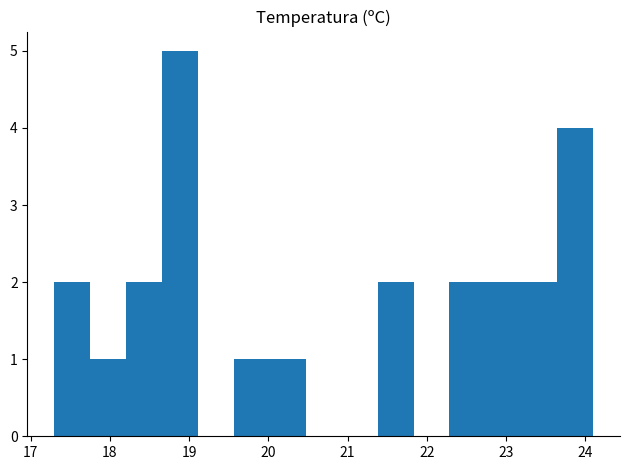

Reading left to right, list every bar in this chart as the range it spans on the x-axis followed by its height. Neither the bar edges nor the heights are printed on the chart, so give them approximately, as read against the axes.

17.3 to 17.8: 2
17.8 to 18.2: 1
18.2 to 18.7: 2
18.7 to 19.1: 5
19.1 to 19.6: 0
19.6 to 20.0: 1
20.0 to 20.5: 1
20.5 to 20.9: 0
20.9 to 21.4: 0
21.4 to 21.8: 2
21.8 to 22.3: 0
22.3 to 22.7: 2
22.7 to 23.2: 2
23.2 to 23.6: 2
23.6 to 24.1: 4